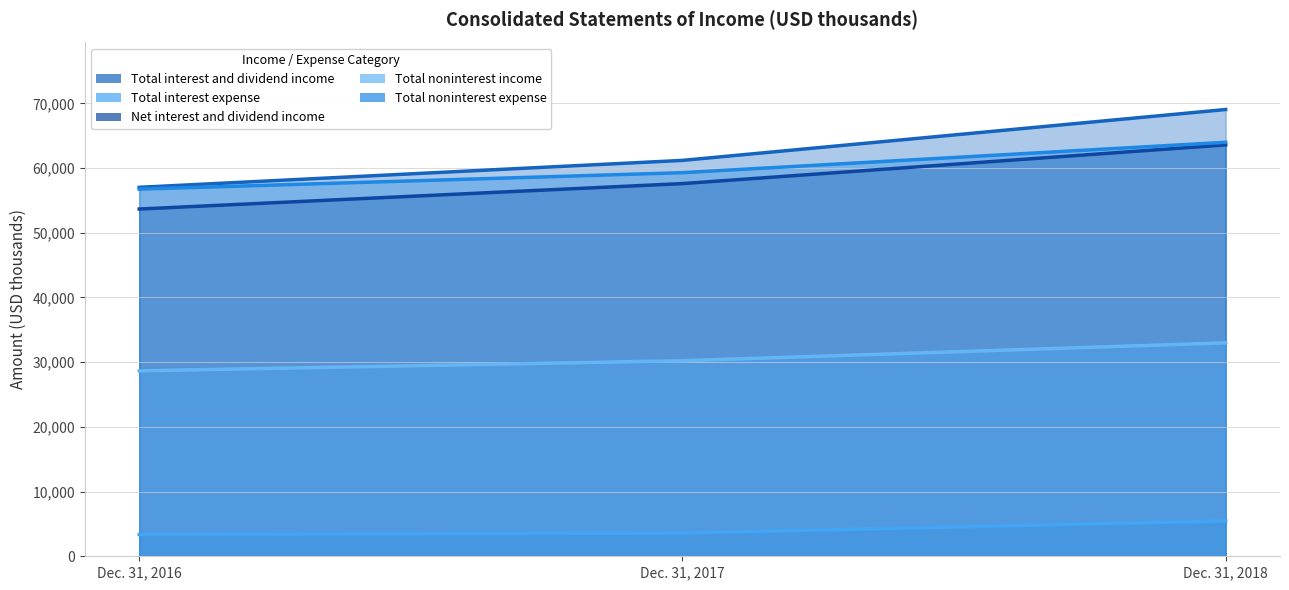

Which category has the highest value in the Total interest expense series?

Dec. 31, 2018